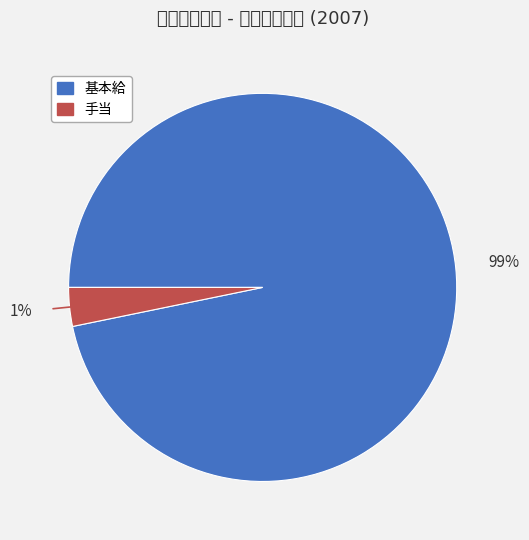

To the nearest percent, what percentage of the pie is 手当?

3%